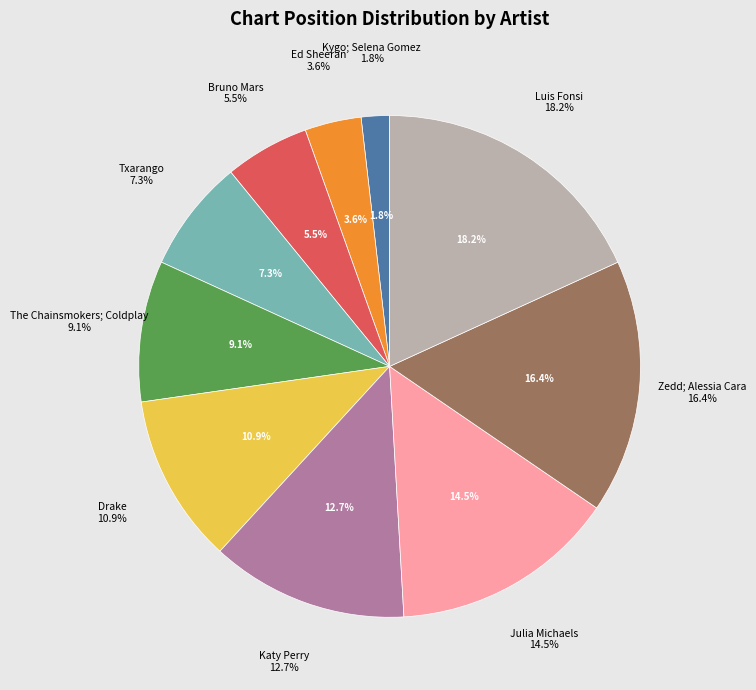

The Ed Sheeran slice represents 4% of the pie. True or false?

True